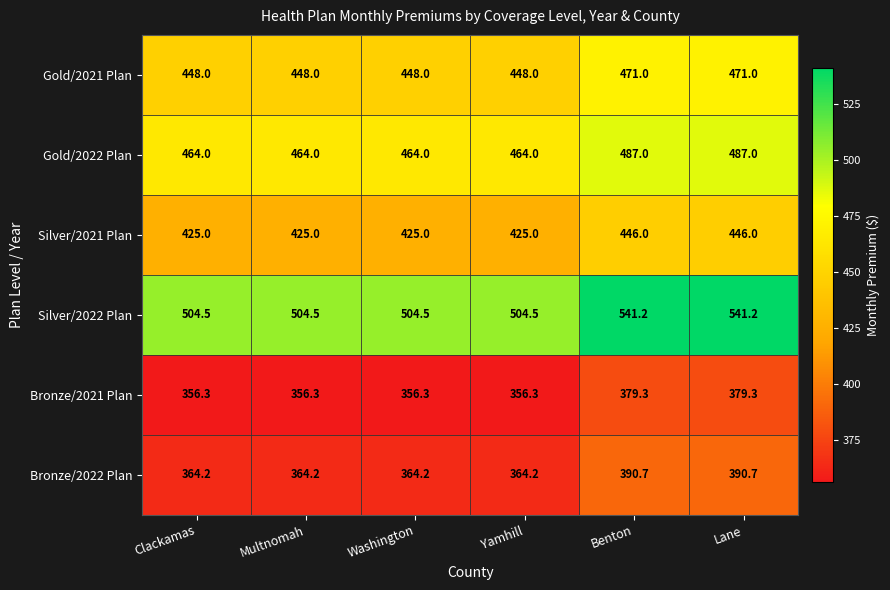

At how many categories does at least one series exceed 404?

6